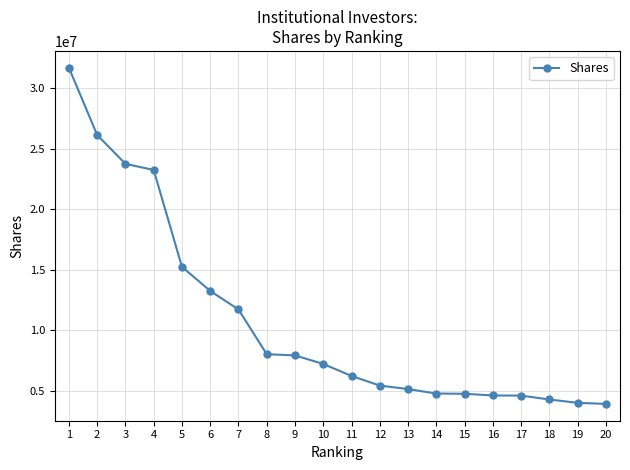

The chart shows a value of 5131082 at 13. True or false?

True